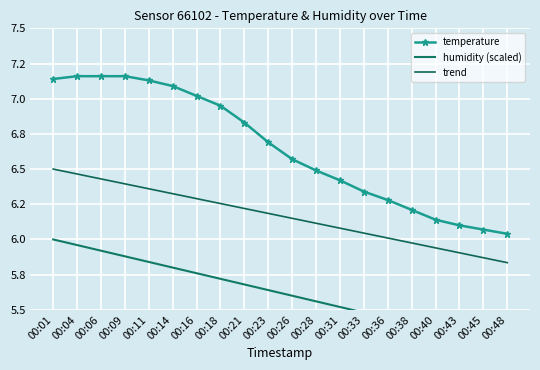

Rank the series at 00:26 from highest to lowest value.

temperature, trend, humidity (scaled)